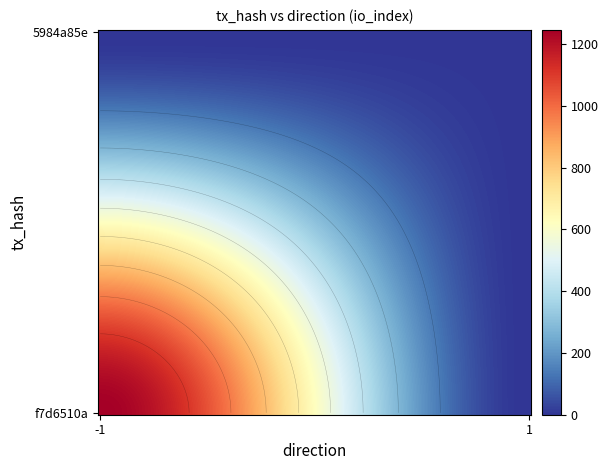

At how many categories does at least one series exceed 609?

1